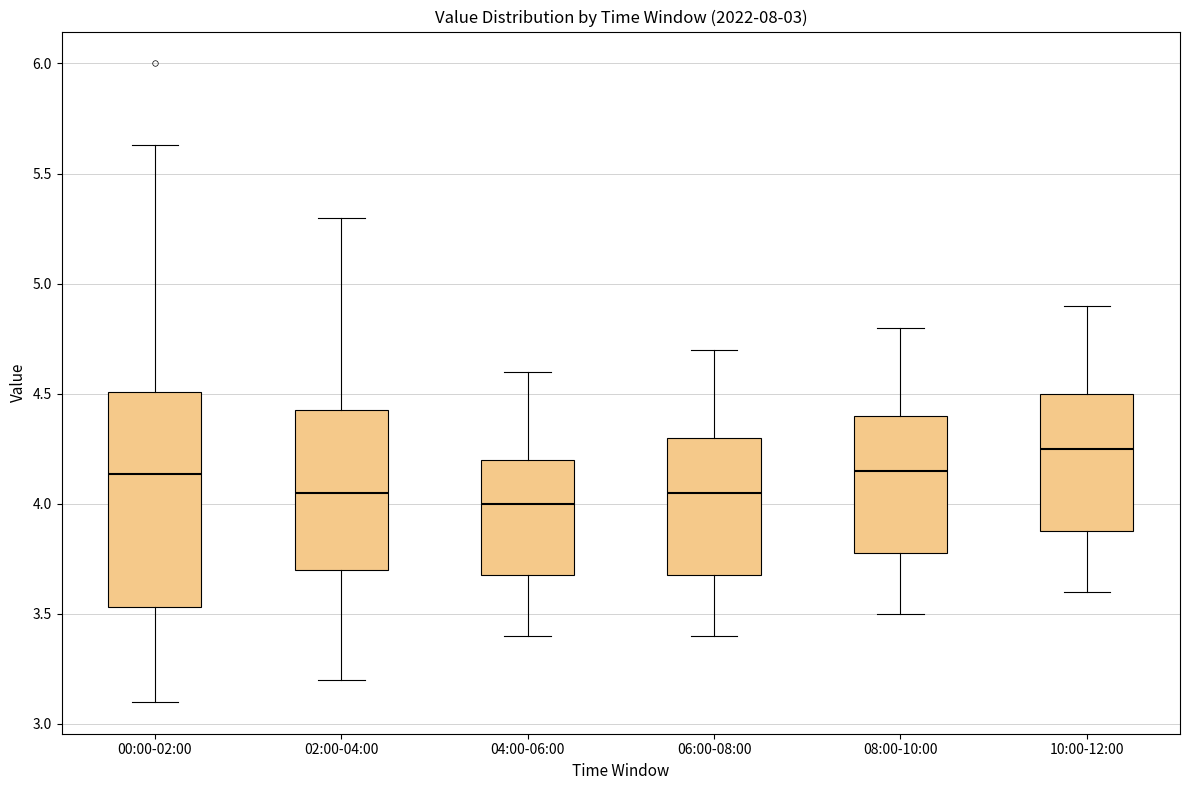

Reading left to right, transcribe this box plot: for each box, give where its median line is, the range the box spans, and where its two whiskers end, as read against the y-axis. The values are not printed on the chart, so give them approximately, as read against the axis.

00:00-02:00: median 4.15, box 3.55 to 4.50, whiskers 3.10 to 5.65
02:00-04:00: median 4.05, box 3.70 to 4.45, whiskers 3.20 to 5.30
04:00-06:00: median 4.00, box 3.70 to 4.20, whiskers 3.40 to 4.60
06:00-08:00: median 4.05, box 3.70 to 4.30, whiskers 3.40 to 4.70
08:00-10:00: median 4.15, box 3.80 to 4.40, whiskers 3.50 to 4.80
10:00-12:00: median 4.25, box 3.90 to 4.50, whiskers 3.60 to 4.90